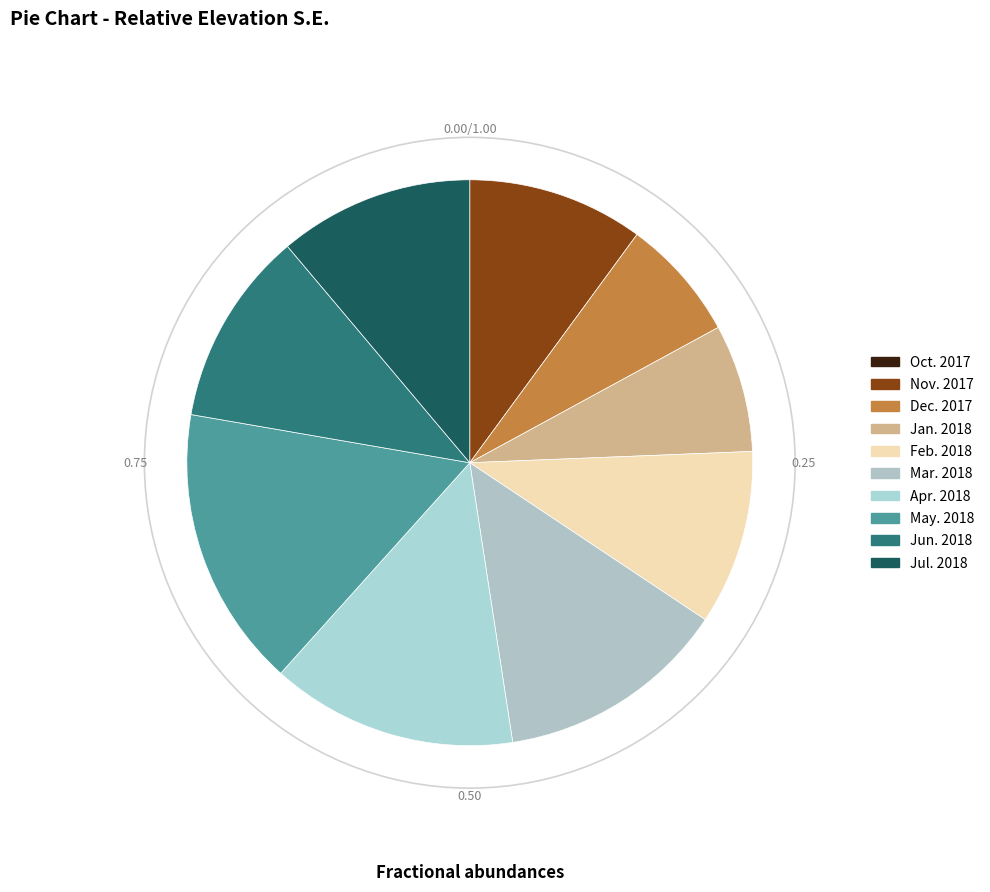

To the nearest percent, what is the difference between the largest and smallest slice percentages?

16%